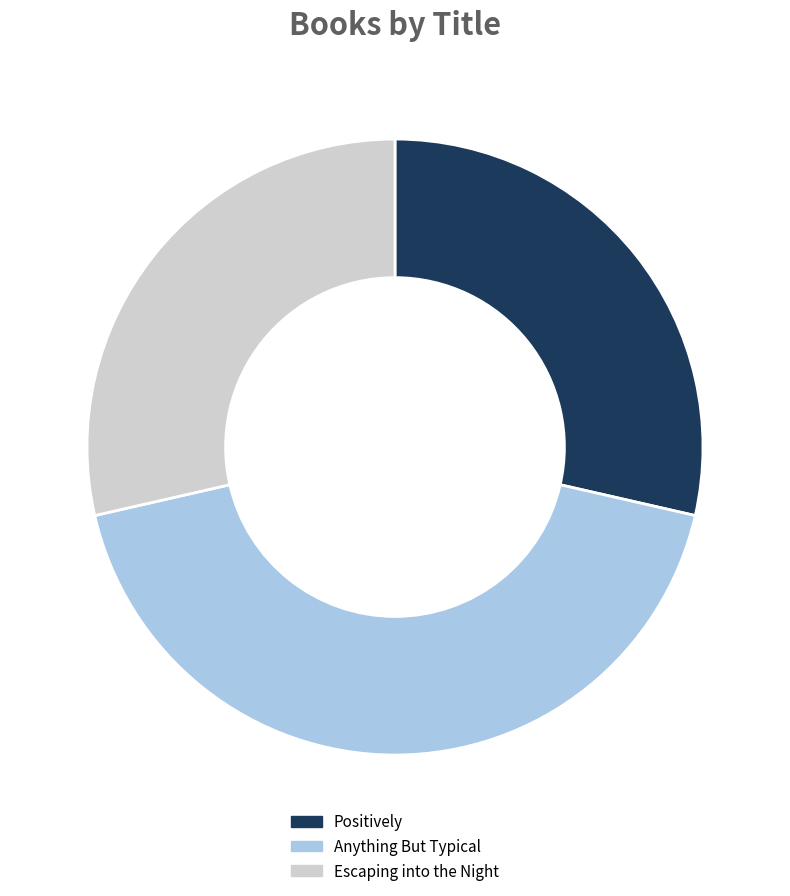

Is it true that Escaping into the Night is 29% of the pie?

True